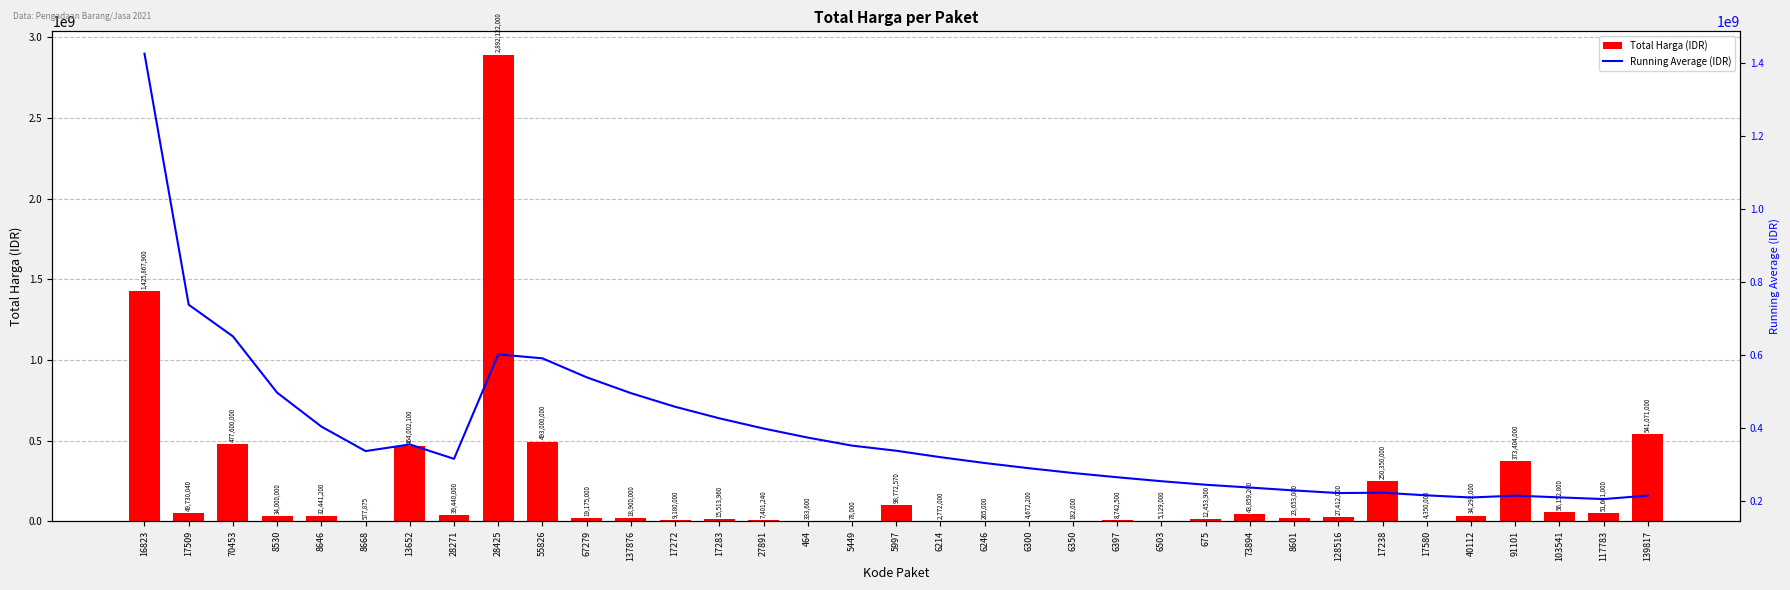

At which category is the sum across all series the highest?

28425